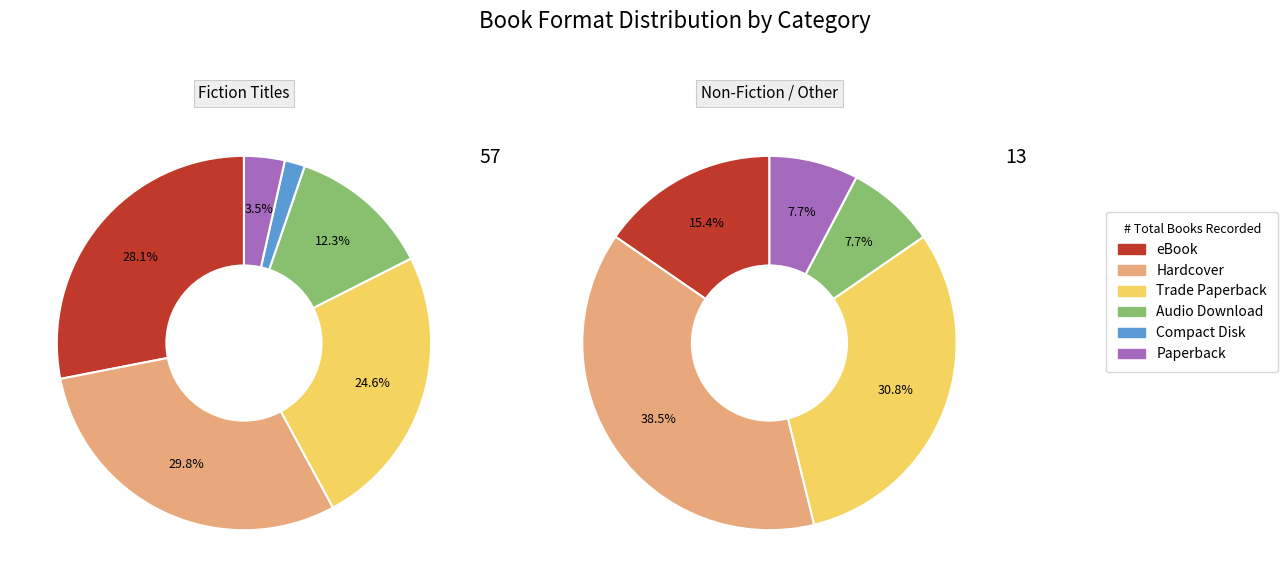

What percentage is NOT represented by eBook?

74.3%